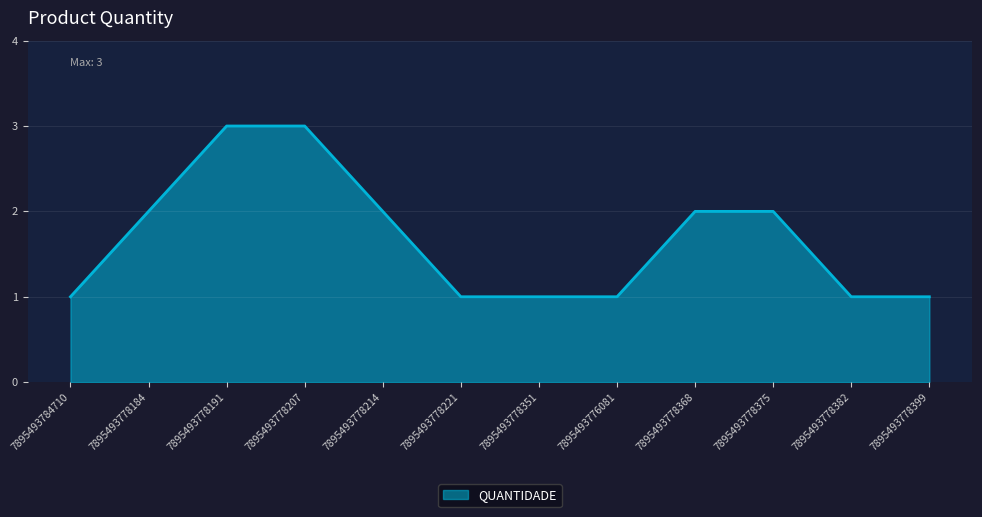

Reading left to right, list all the values displayed in this chart.

1	2	3	3	2	1	1	1	2	2	1	1